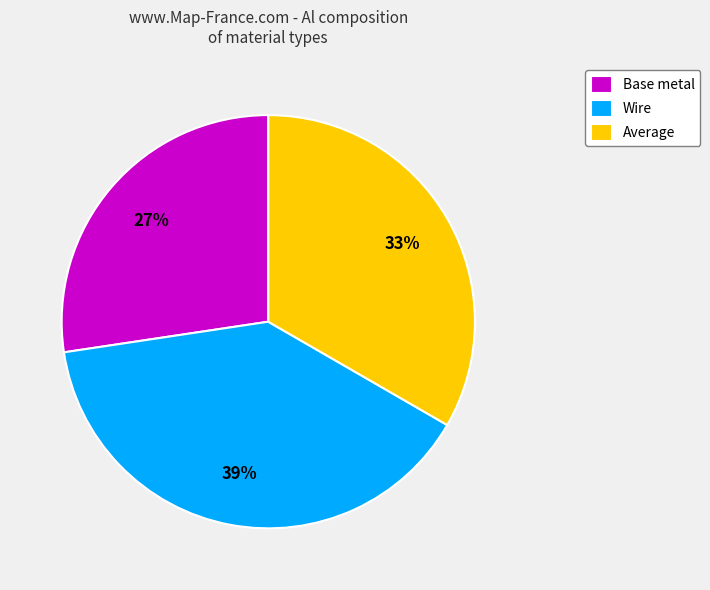

Is the sum of Base metal and Average greater than half?

Yes